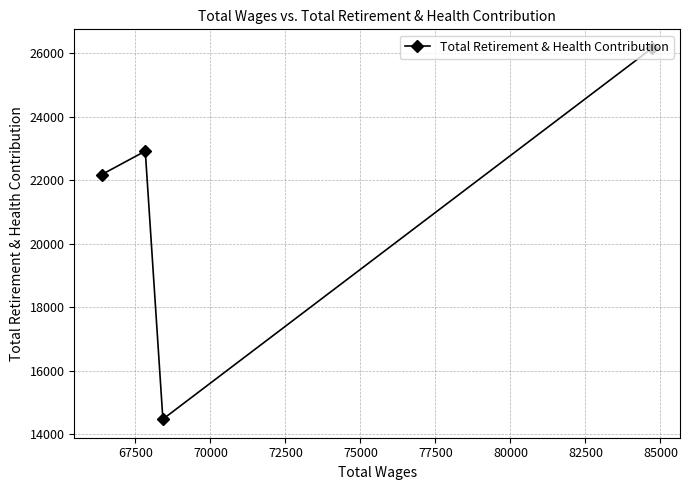

What is the smallest value displayed?

14478